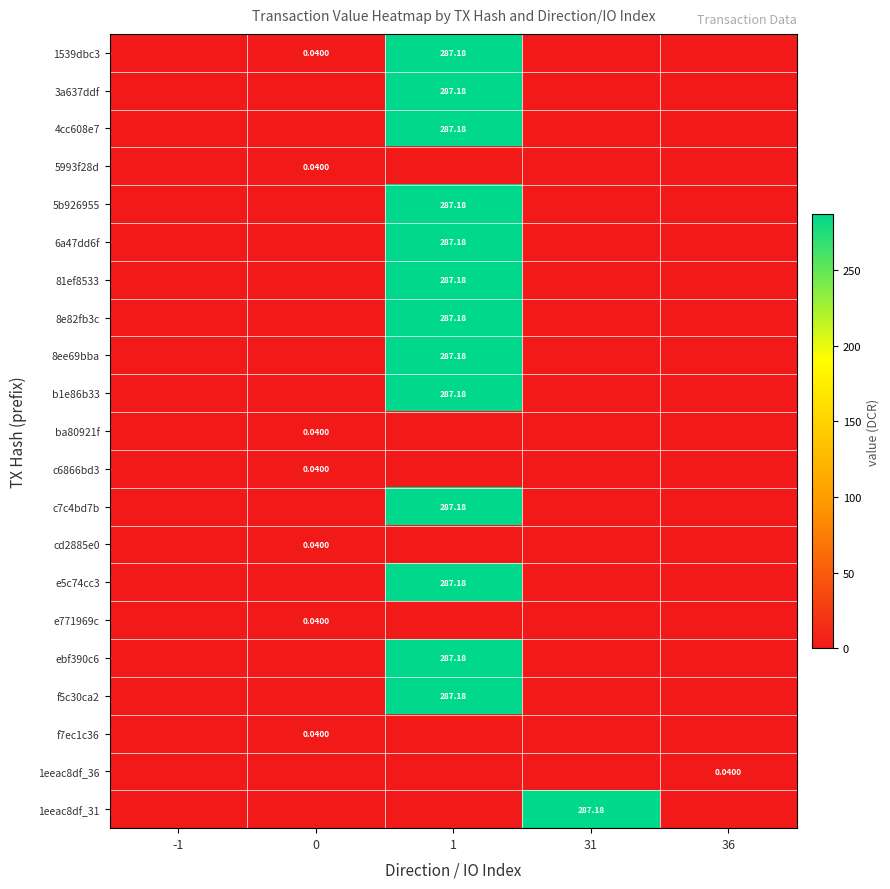

At which label is c6866bd3 closest to 0?

-1